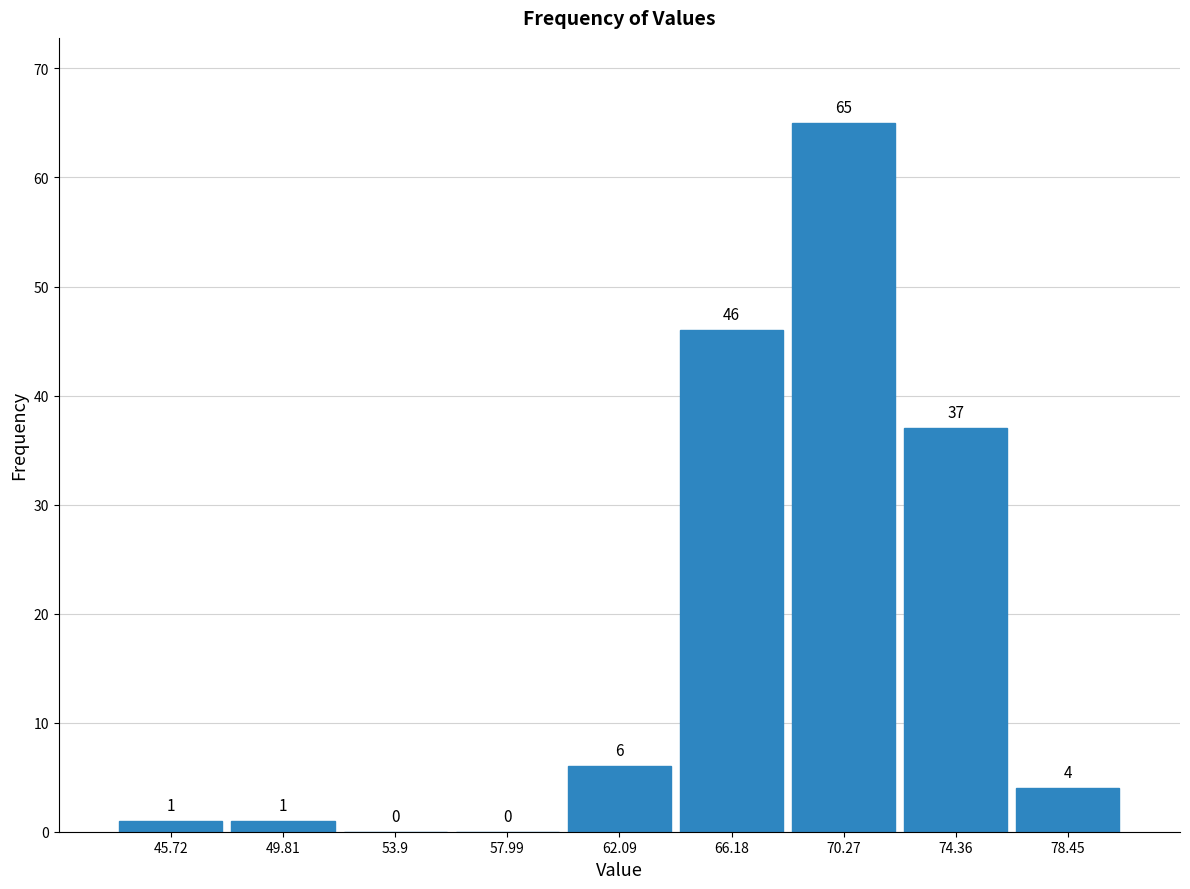

Reading left to right, list every bar in this chart as the range it spans on the x-axis followed by its height. The bar edges are not printed on the chart, so give them approximately, as read against the axis.

43.5 to 48.0: 1
48.0 to 52.0: 1
52.0 to 56.0: 0
56.0 to 60.0: 0
60.0 to 64.0: 6
64.0 to 68.0: 46
68.0 to 72.5: 65
72.5 to 76.5: 37
76.5 to 80.5: 4